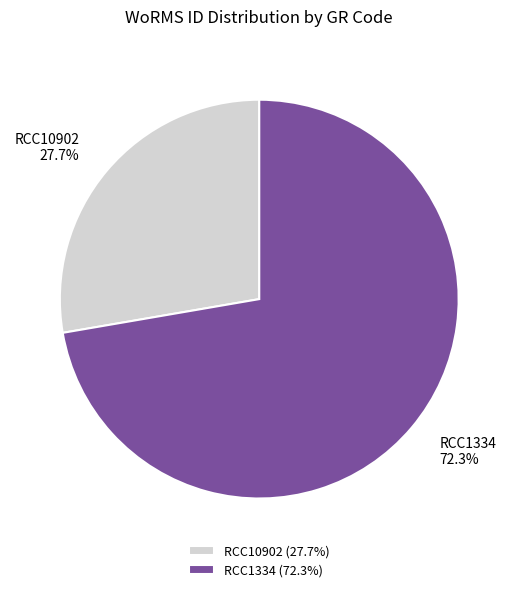

What percentage do RCC10902 and RCC1334 together represent?

100.0%